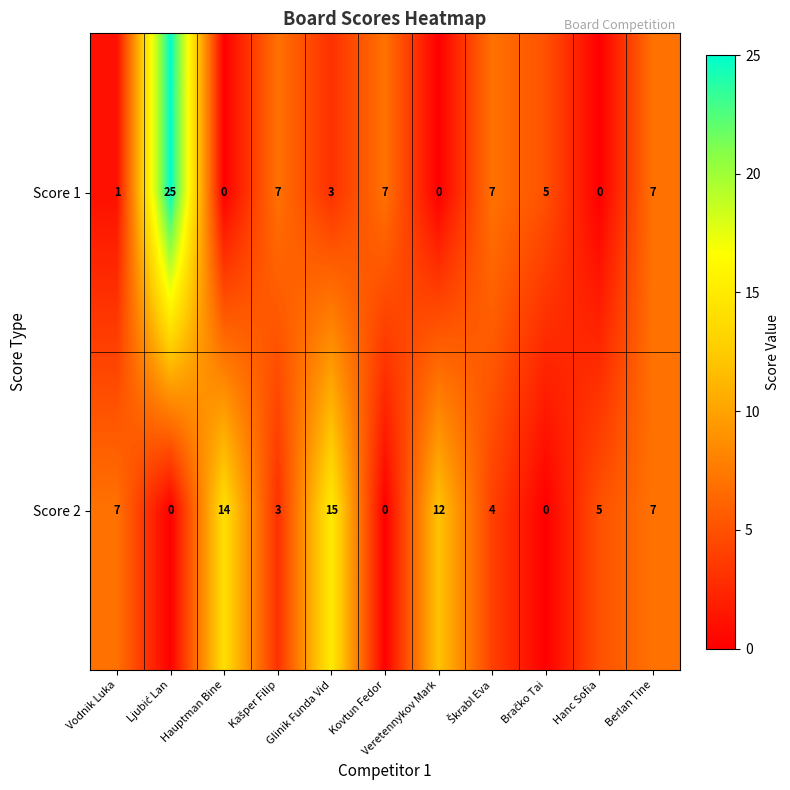

Which series has the largest total across all categories?

Score 2